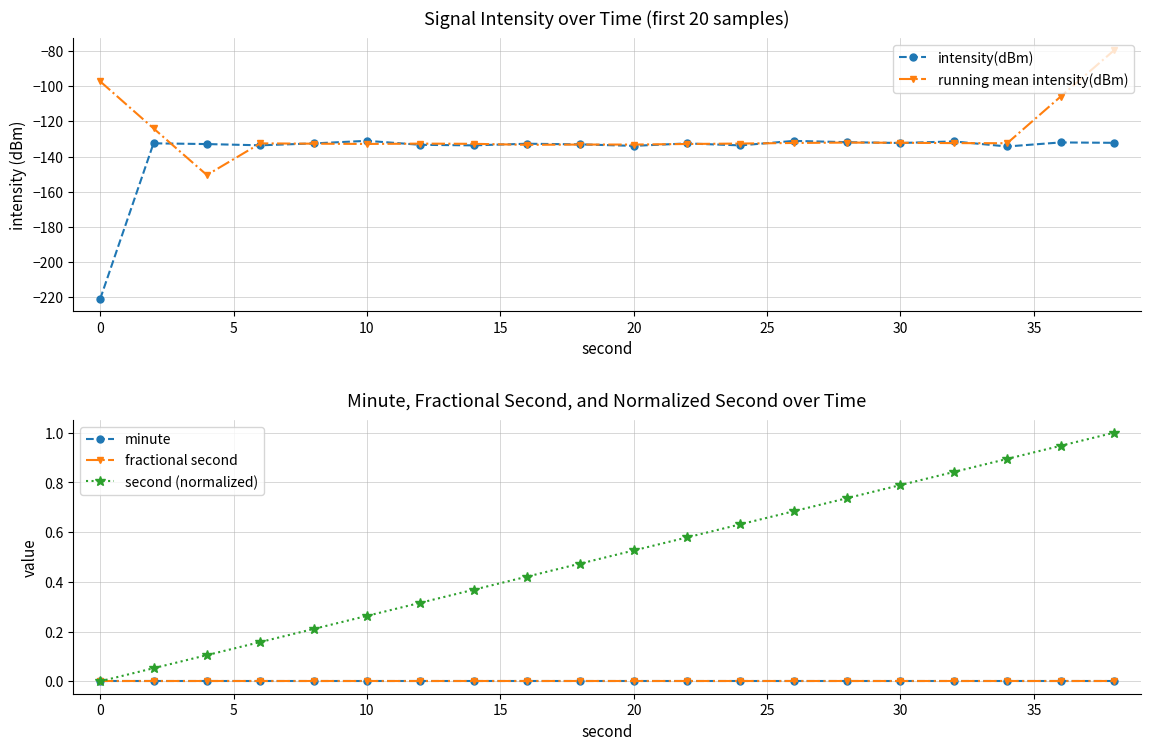

True or false: intensity(dBm) has a value of -220.9 at 0.

True